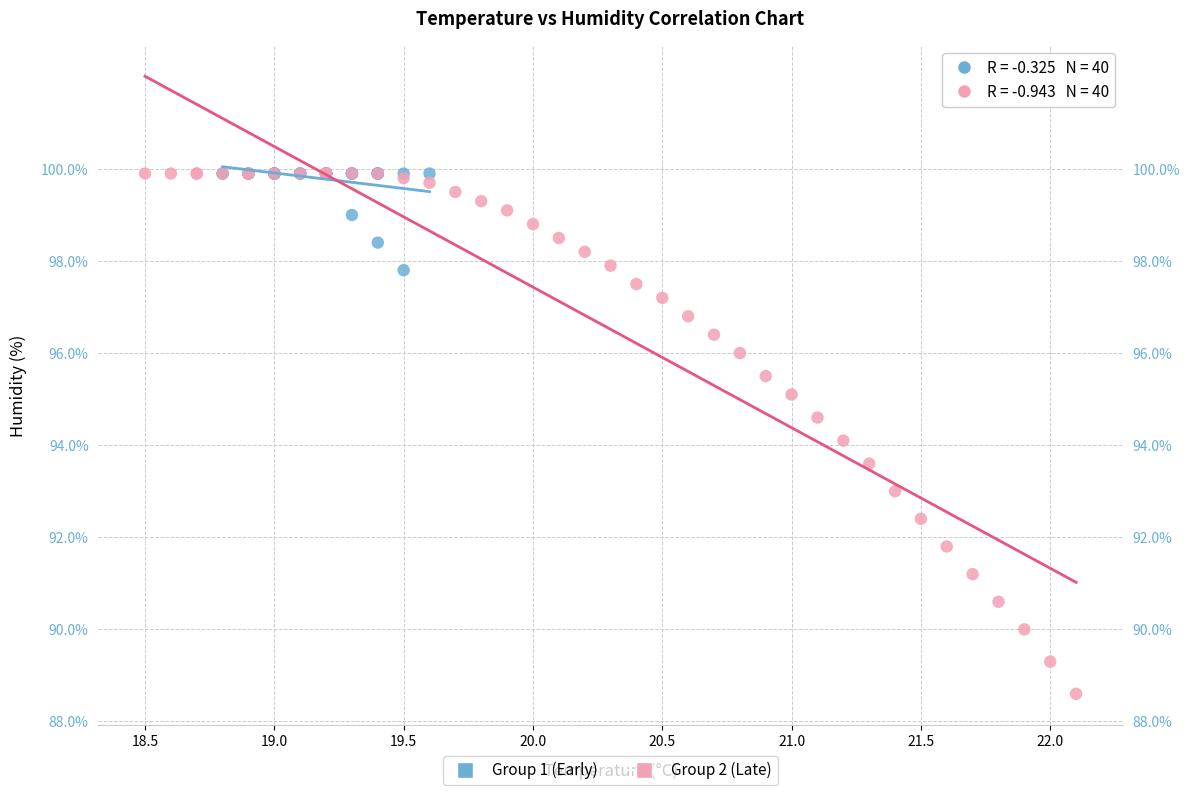

Which series contains the lowest Y value?

Group 2 (Late)